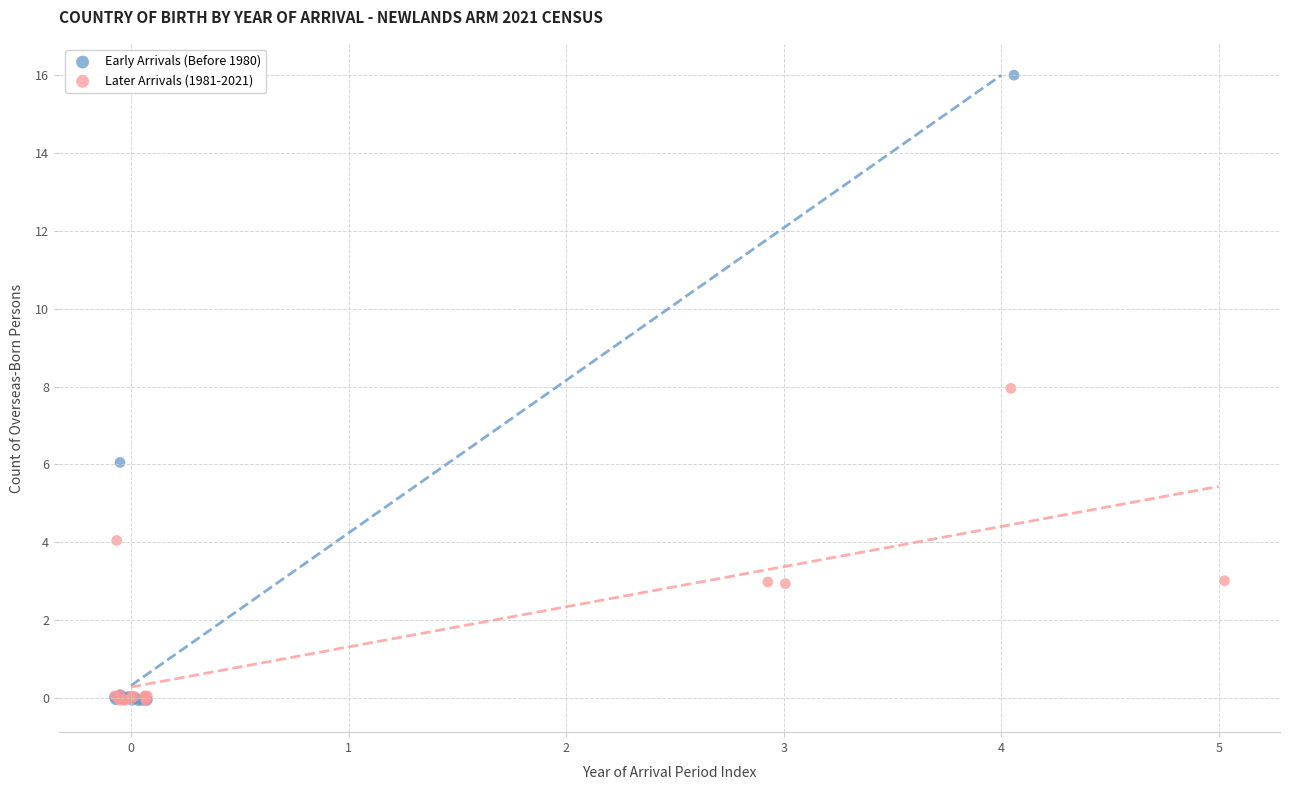

Which series has the widest spread of Y values?

Early Arrivals (Before 1980)